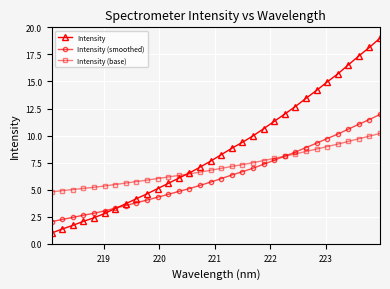

What is the minimum value shown in the chart?

1.0